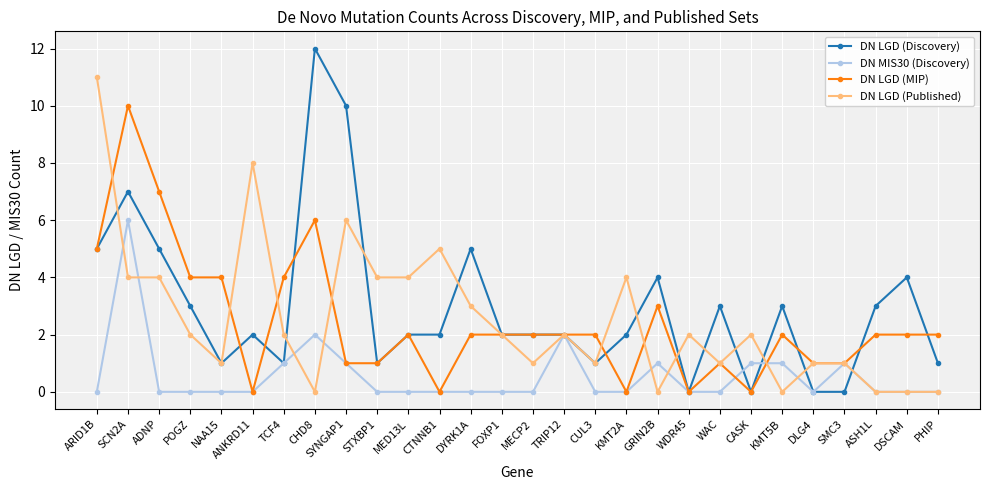

What is the label of the 9th point from the right?

WDR45